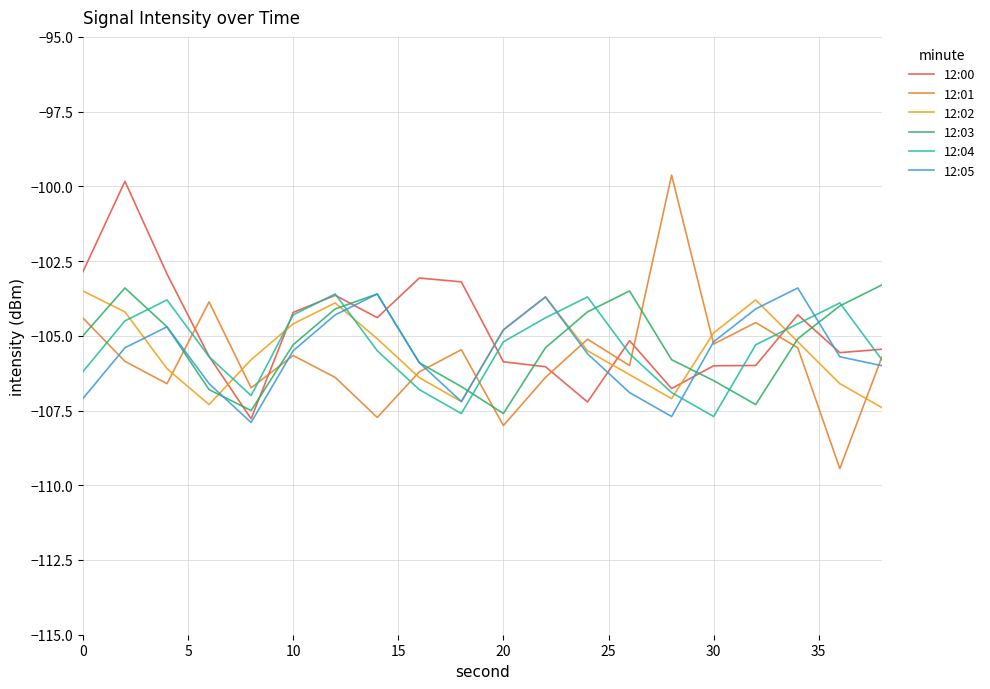

What is the lowest value of the 12:01 series?

-109.4